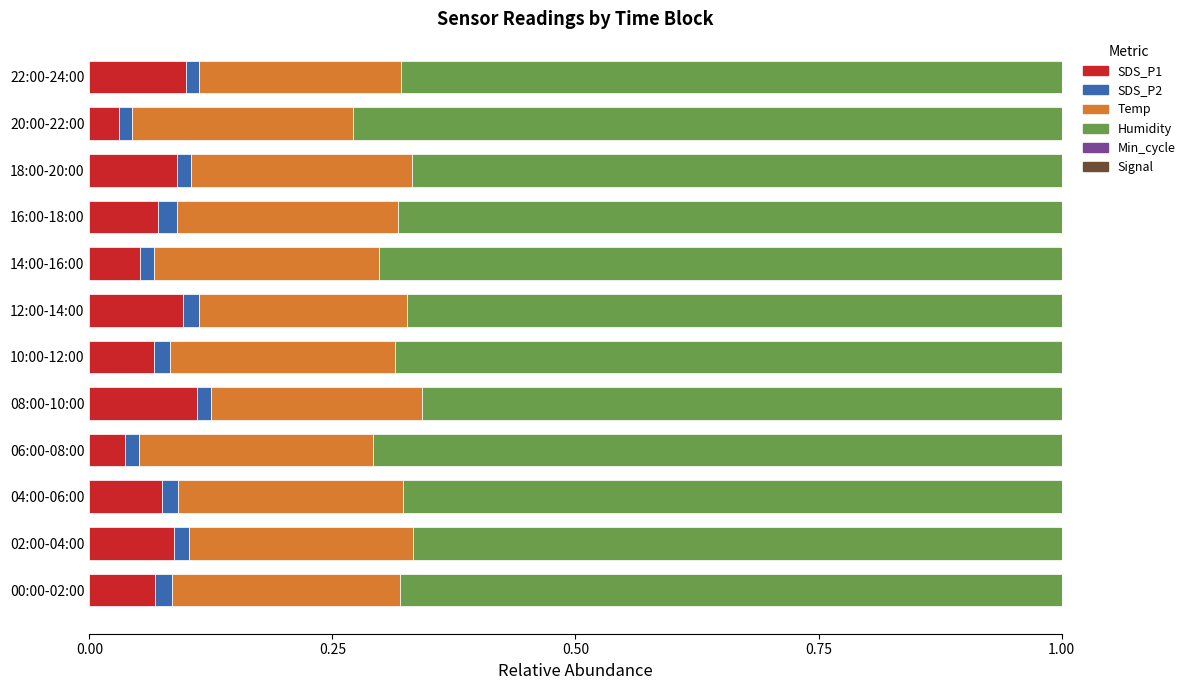

Which series has the largest total across all categories?

Humidity